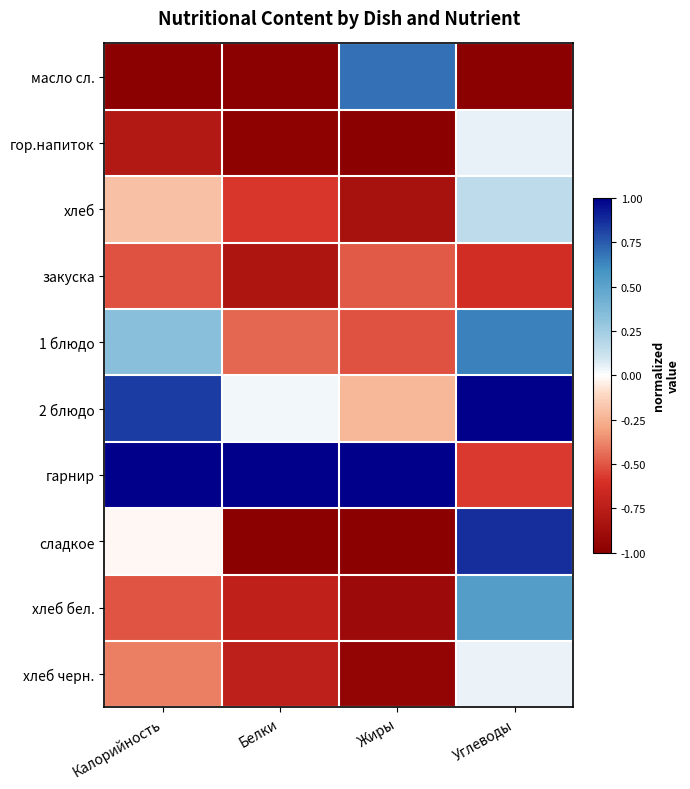

What is the total value across all series at Калорийность?

-1.2